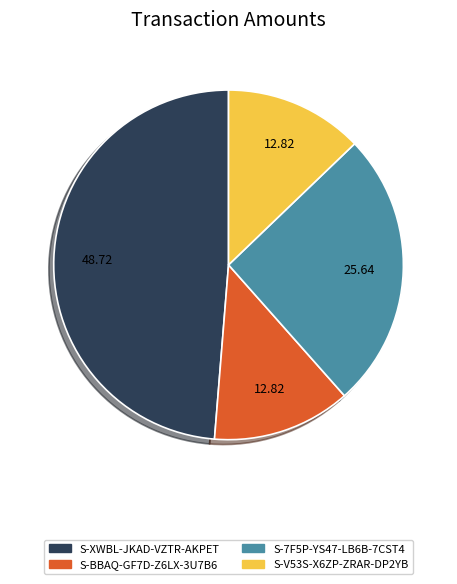

True or false: S-BBAQ-GF7D-Z6LX-3U7B6 accounts for 3% of the total.

False